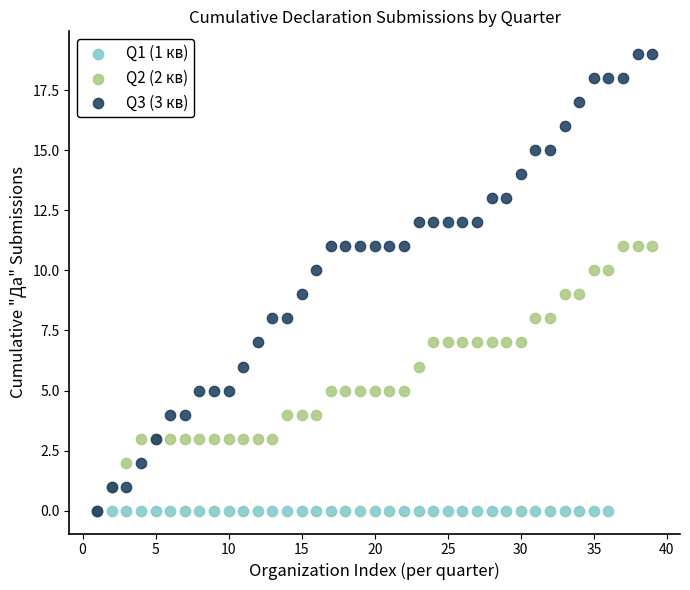

Which series contains the highest Y value?

Q3 (3 кв)